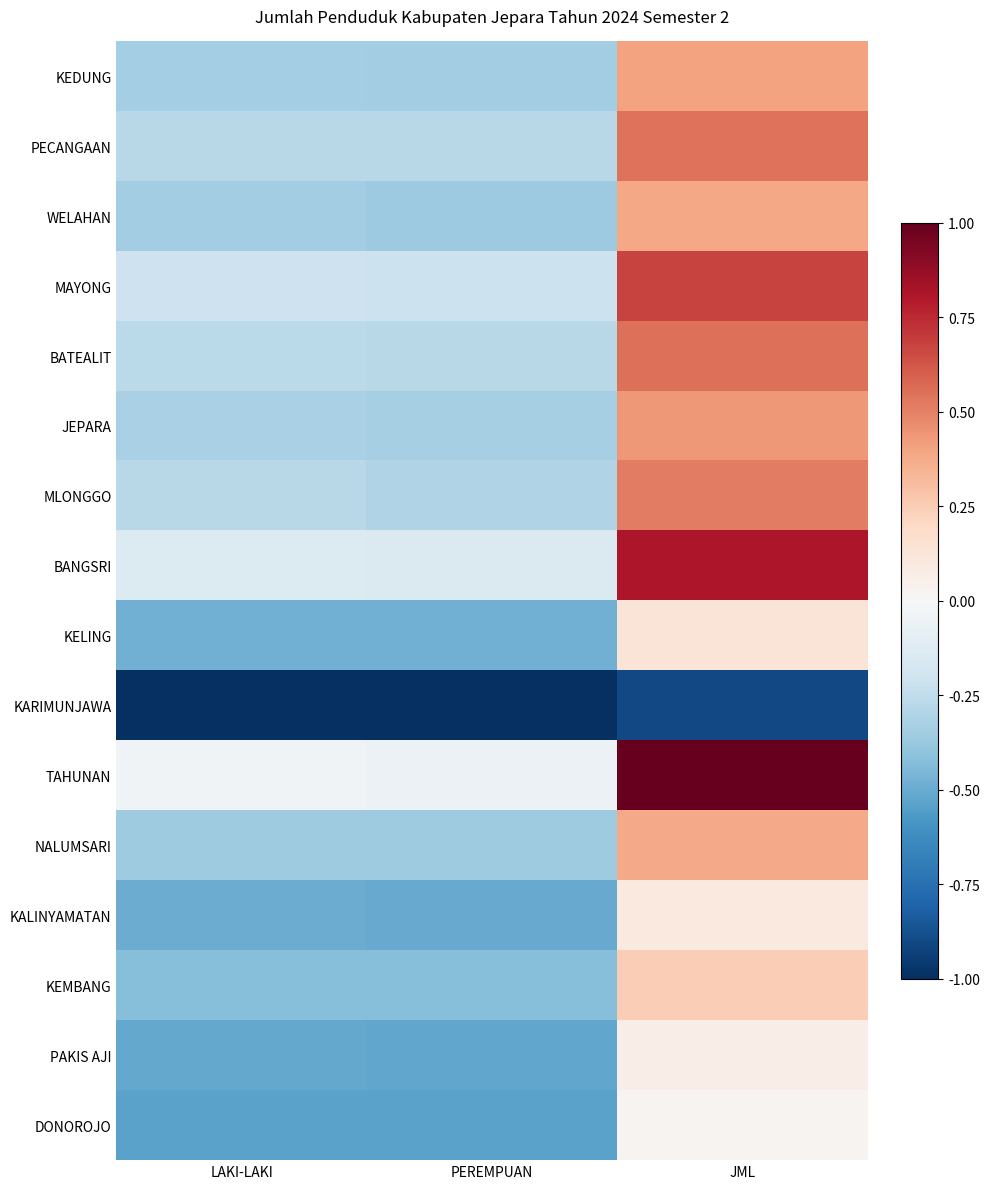

Count the number of categories in the chart.

3